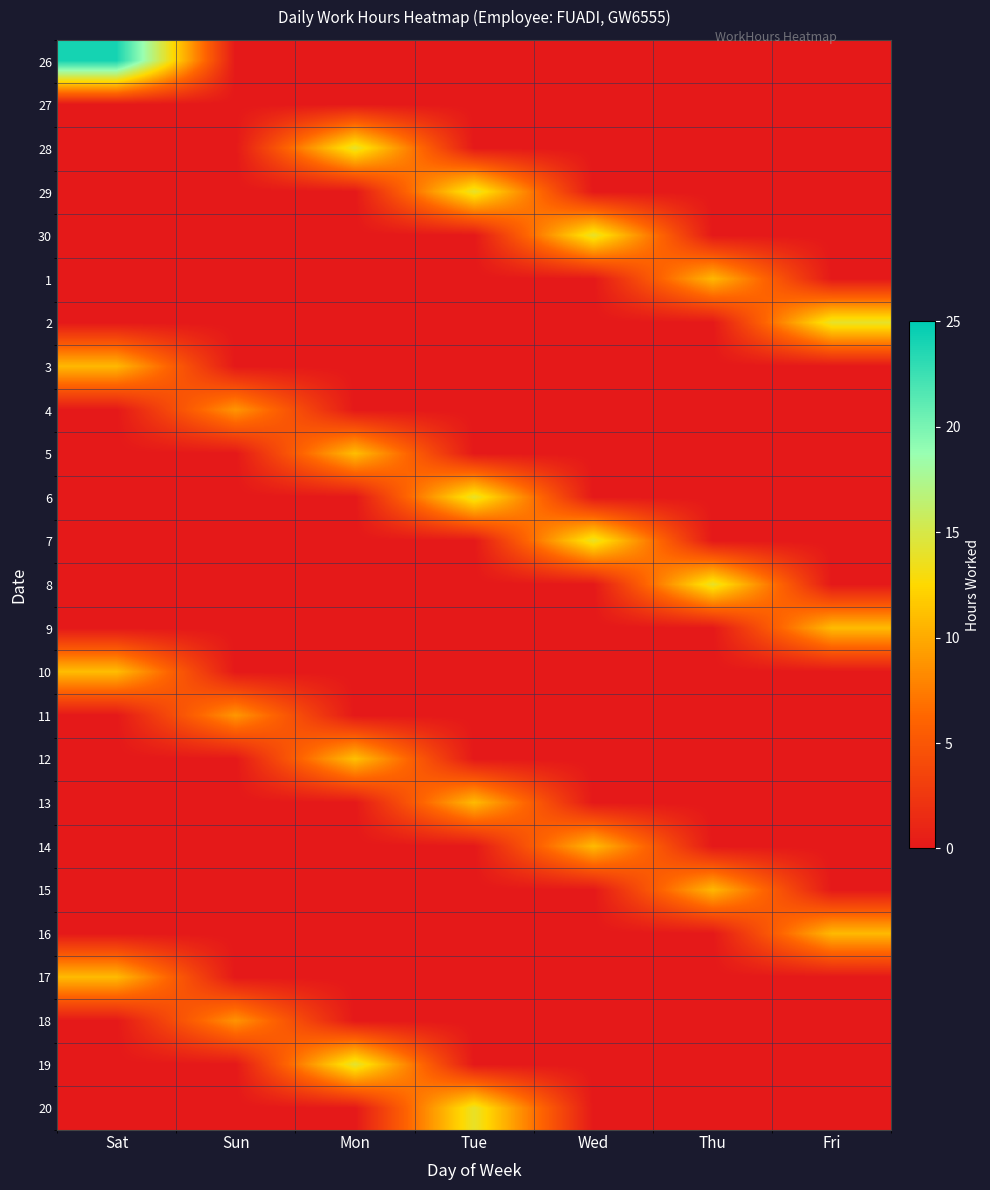

Which series has the widest spread of values?

26